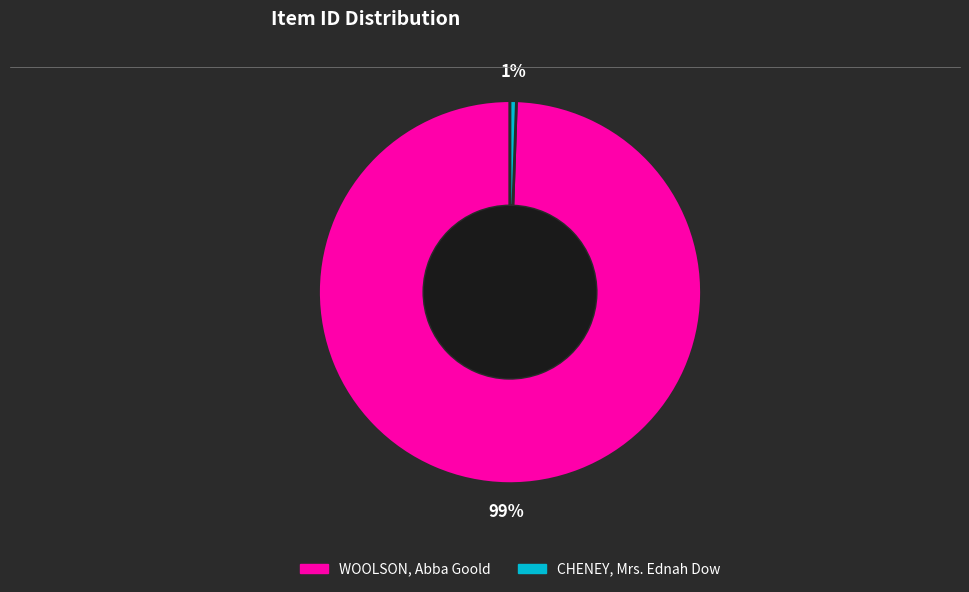

Is it true that CHENEY, Mrs. Ednah Dow is 1% of the pie?

True